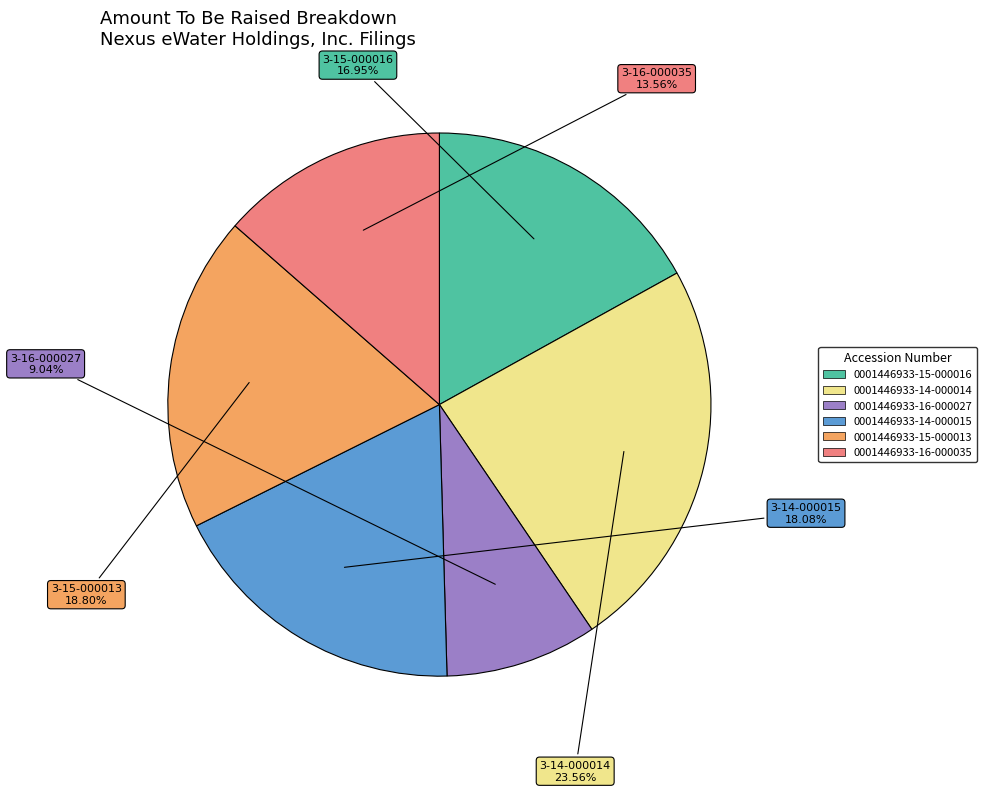

Which has a higher value, 0001446933-15-000016 or 0001446933-14-000014?

0001446933-14-000014